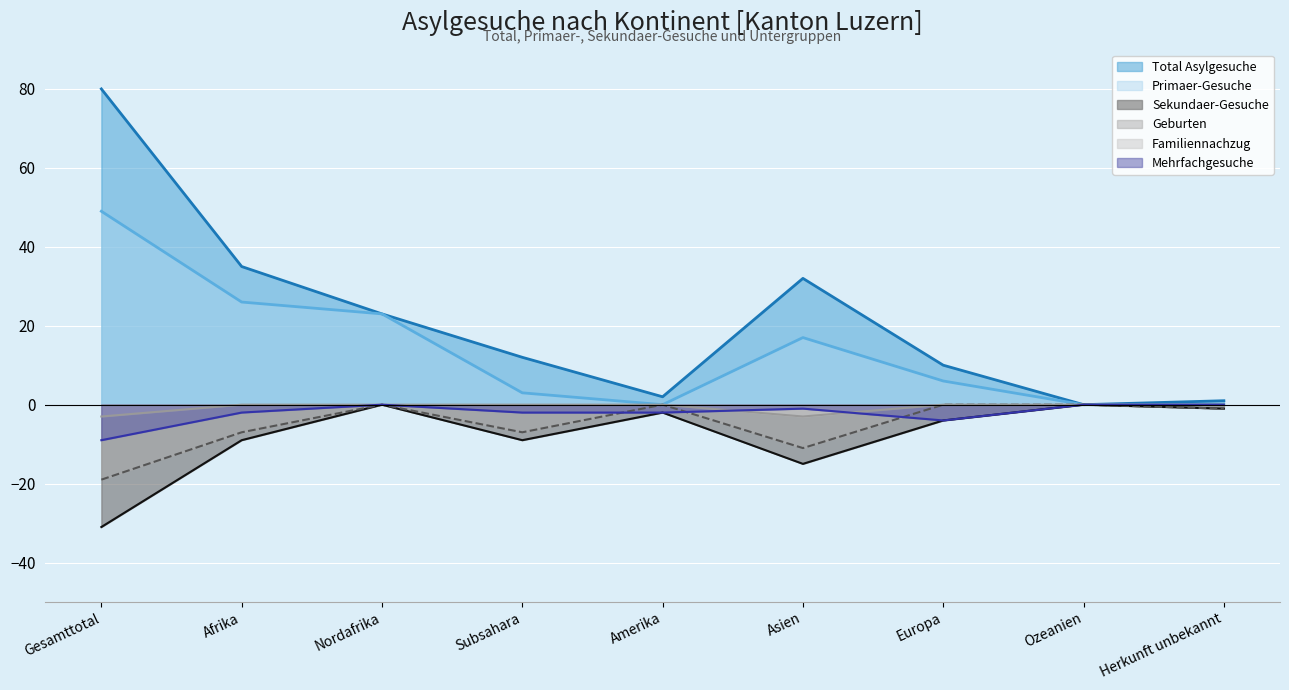

Rank the series at Gesamttotal from lowest to highest value.

Sekundaer-Gesuche, Geburten, Mehrfachgesuche, Familiennachzug, Primaer-Gesuche, Total Asylgesuche